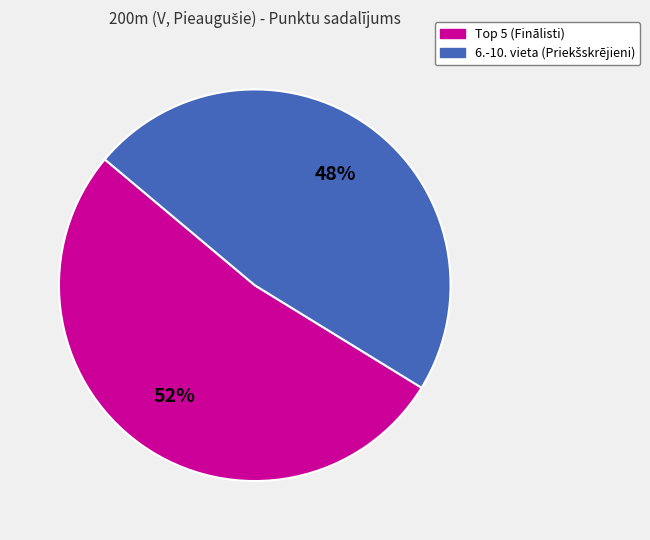

To the nearest percent, what is the average slice percentage?

50%